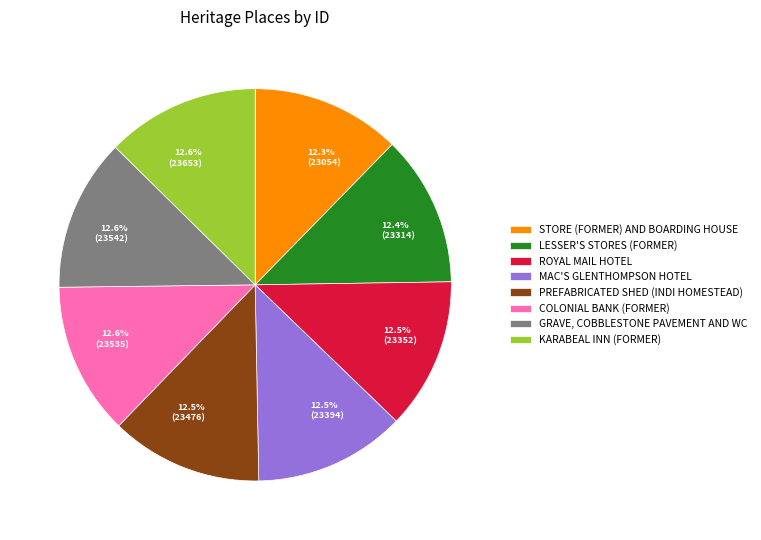

Is there a majority slice in this chart?

No